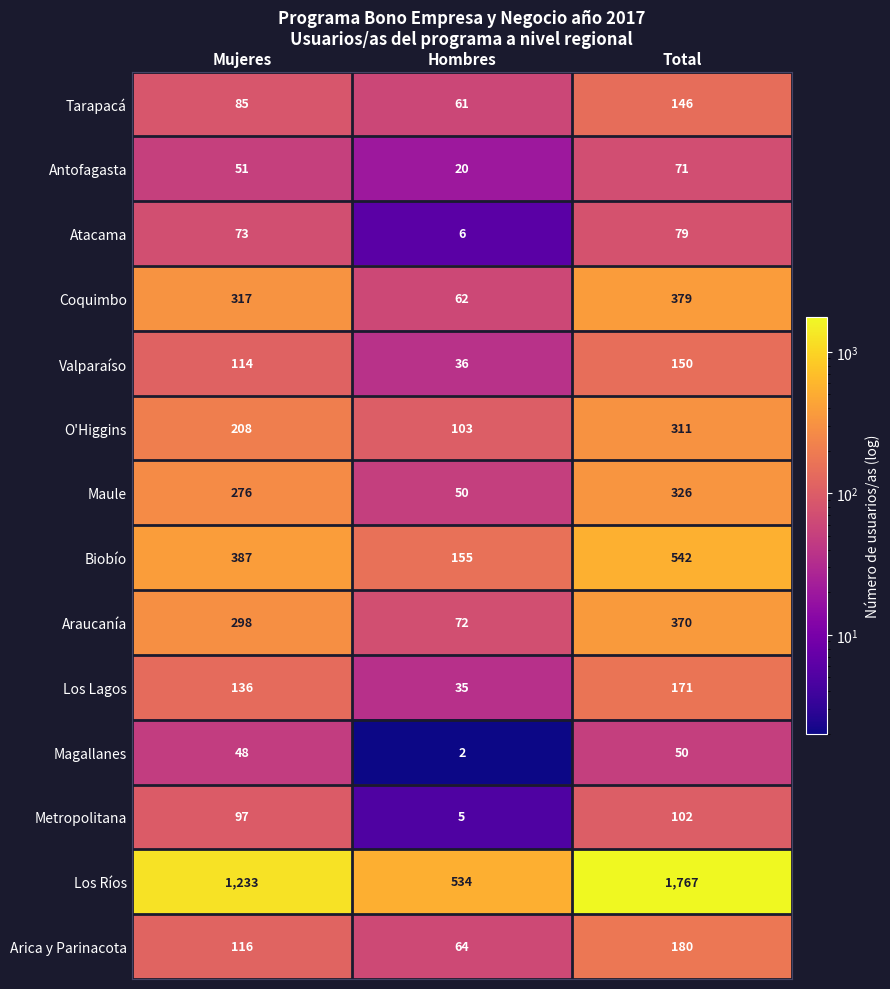

What is the sum of all Metropolitana values?

204